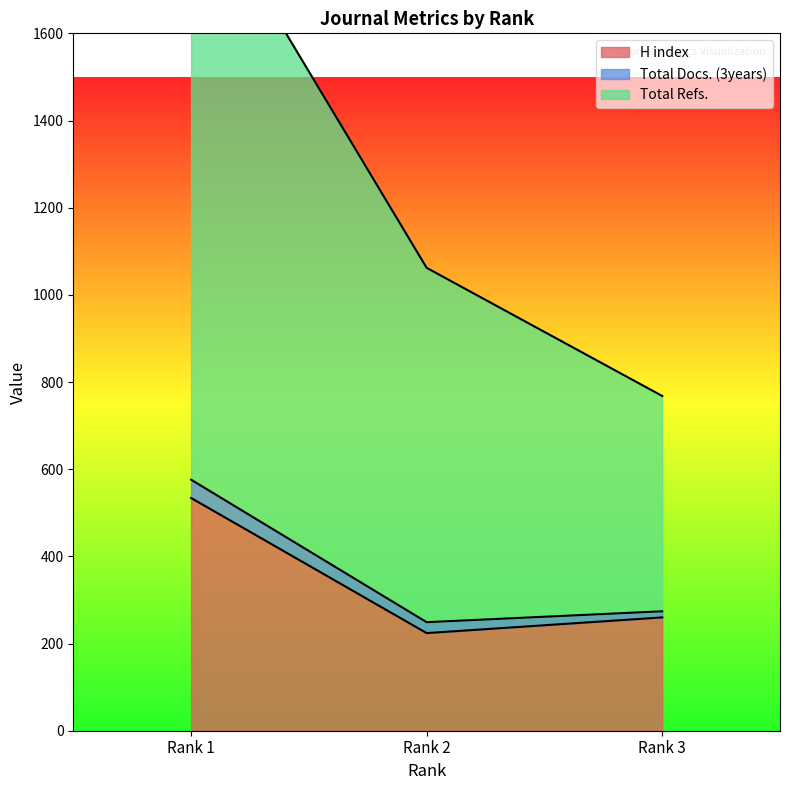

At which label does H index reach its peak?

Rank 1